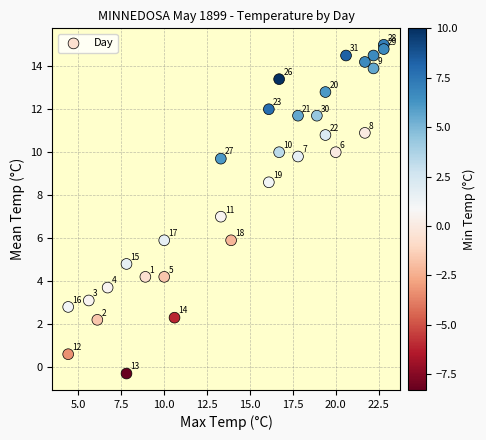

What is the range of X values (max minus min)?

18.4